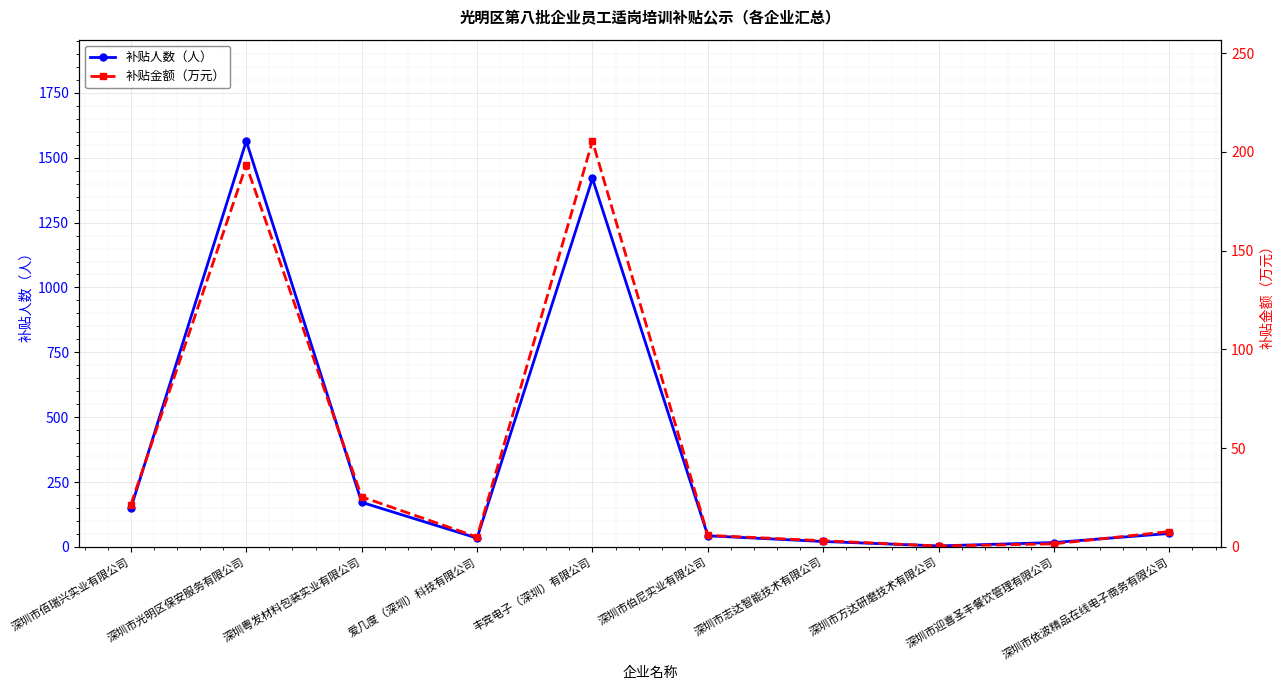

What is the value of the 补贴金额（万元） point at the 1st from the left?

21.5